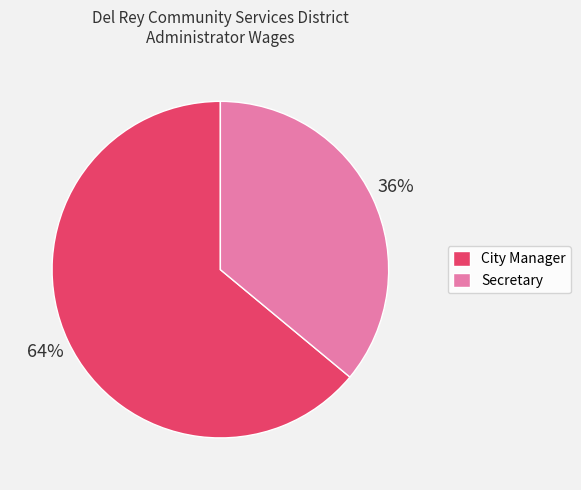

Count the number of slices in the pie.

2